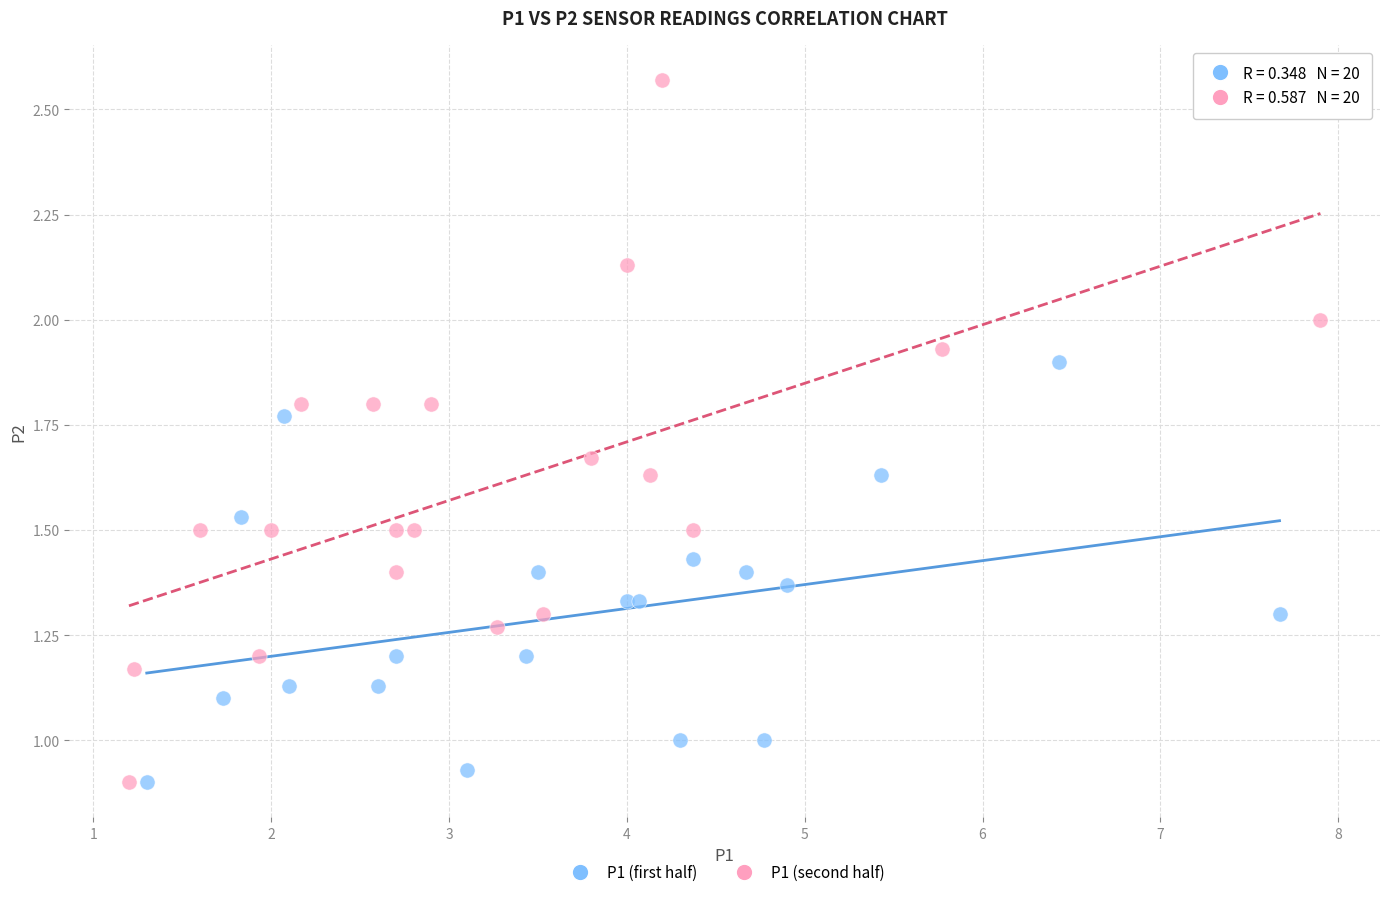

Which series has the largest Y range (max minus min)?

P1 (second half)